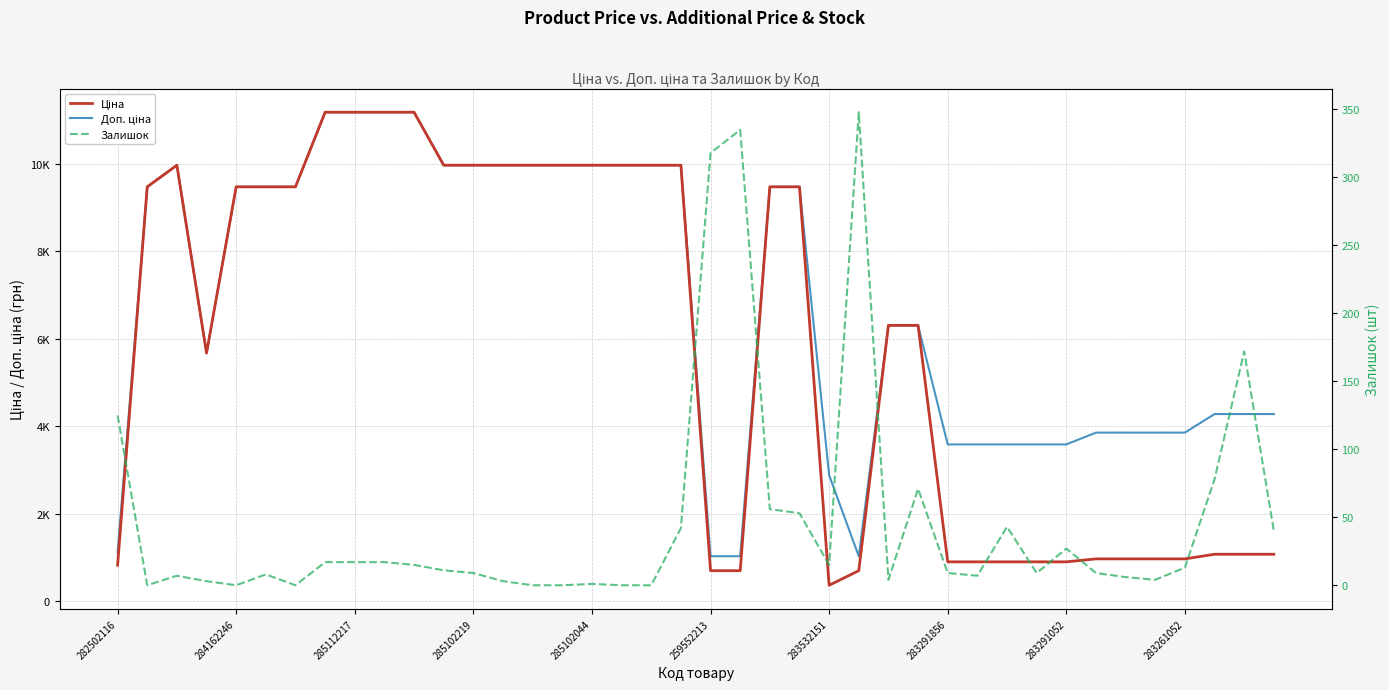

True or false: Доп. ціна has a value of 11003.8 at 27.

False